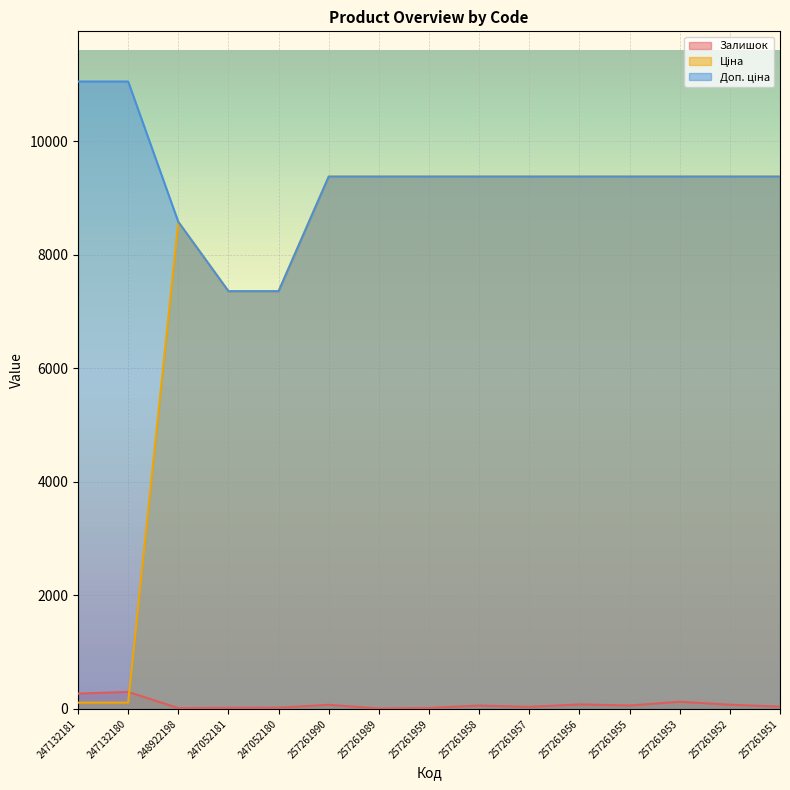

True or false: Ціна and Доп. ціна cross at least once.

False